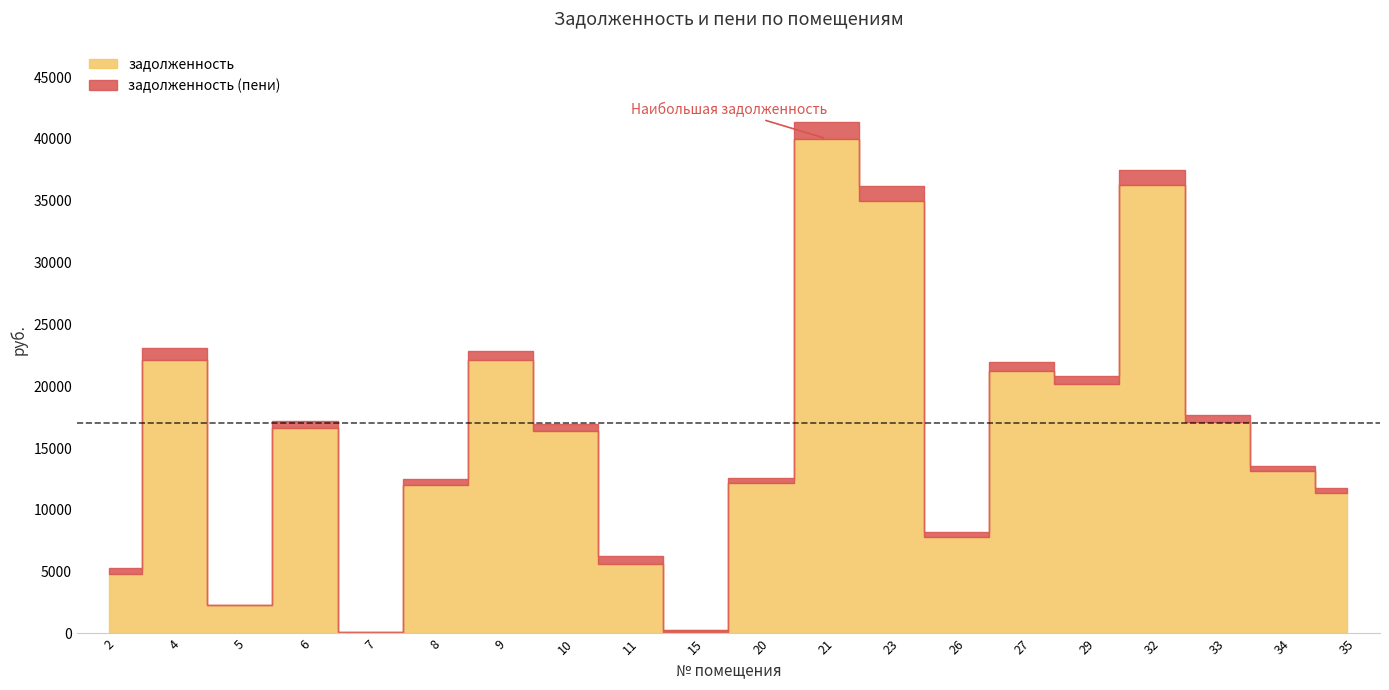

How many values in the задолженность (пени) series exceed 16954?

10